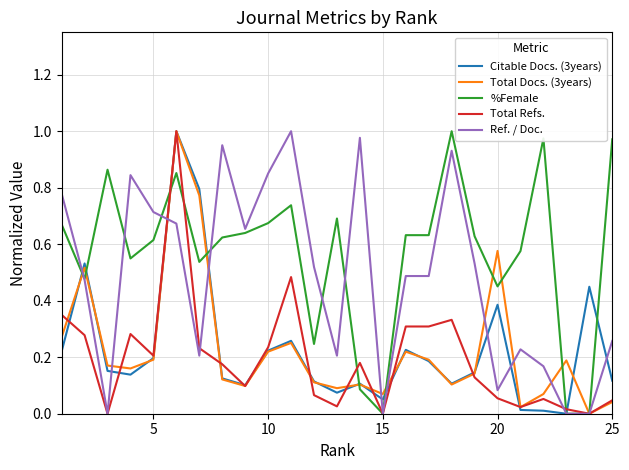

Which series has the largest total across all categories?

%Female